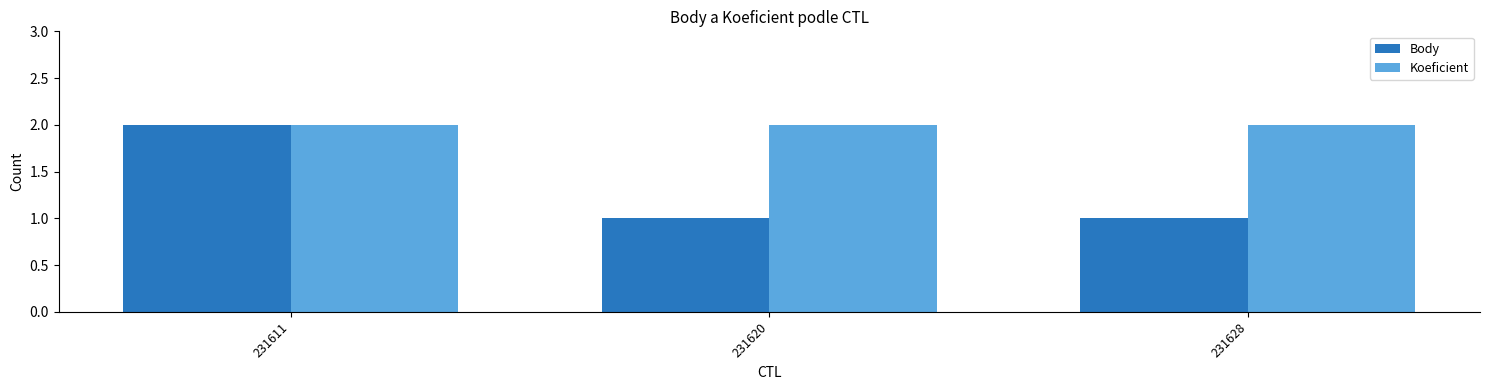

List the series in order of their overall mean, lowest first.

Body, Koeficient